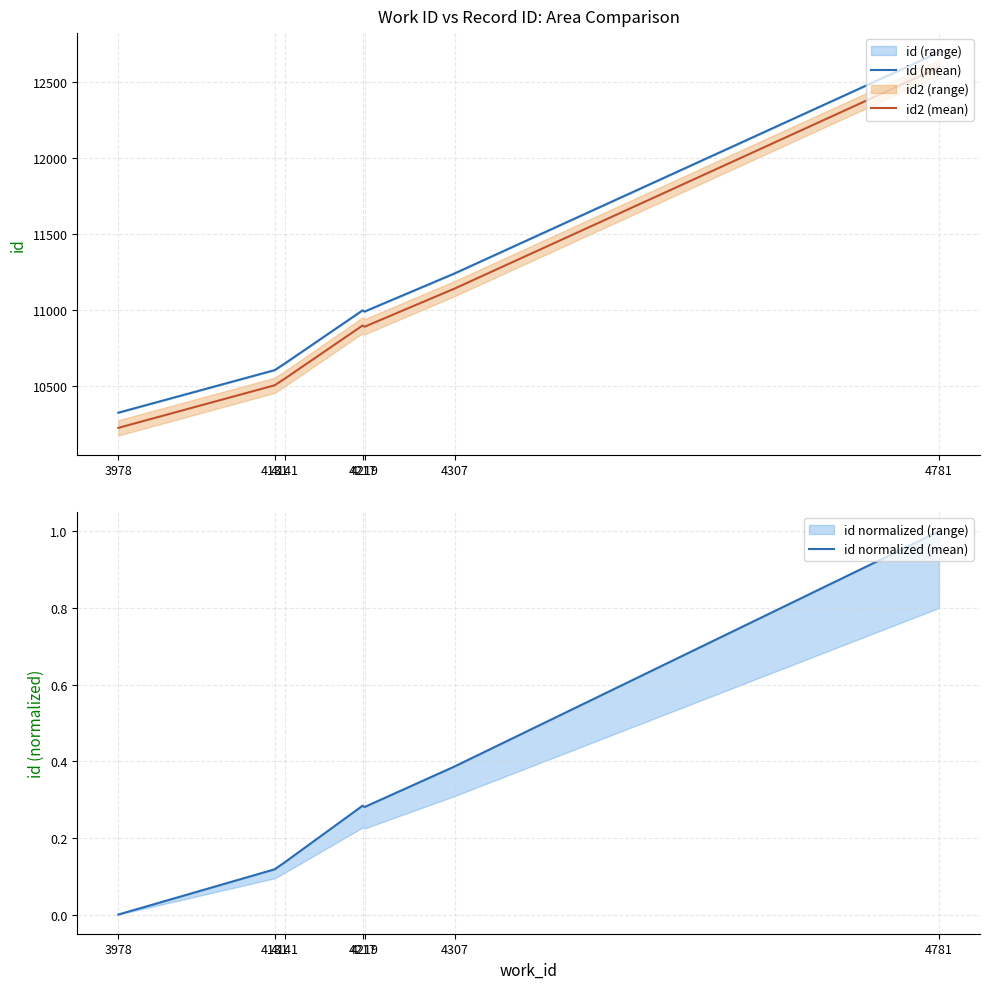

Is this an area chart (filled region under the line)?

No